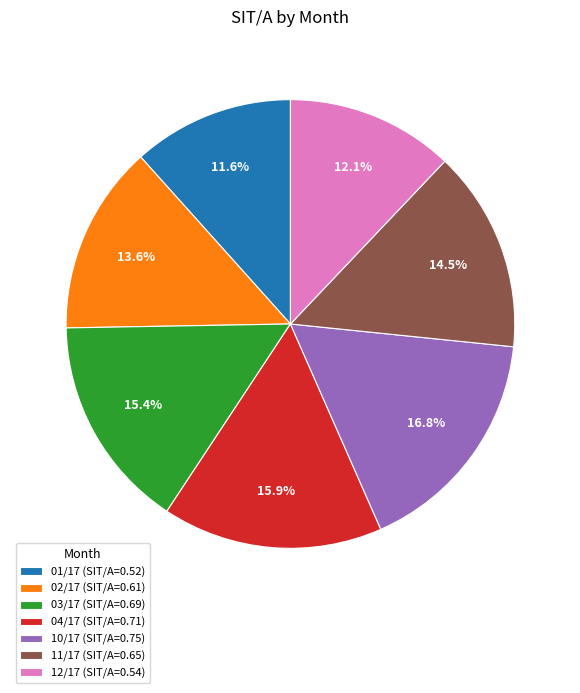

Between 10/17 (SIT/A=0.75) and 02/17 (SIT/A=0.61), which is larger?

10/17 (SIT/A=0.75)